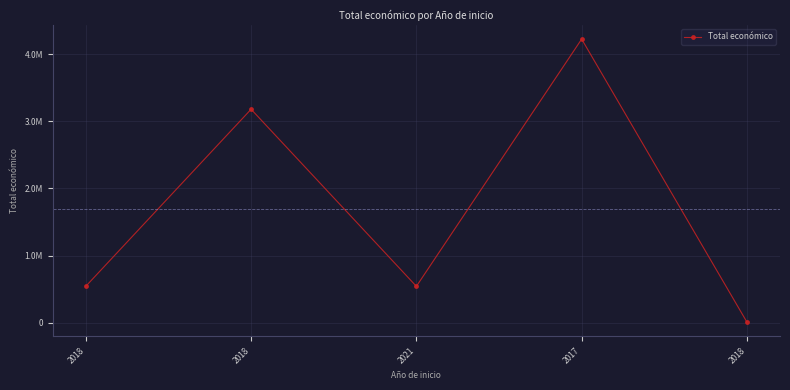

Is this an area chart (filled region under the line)?

No